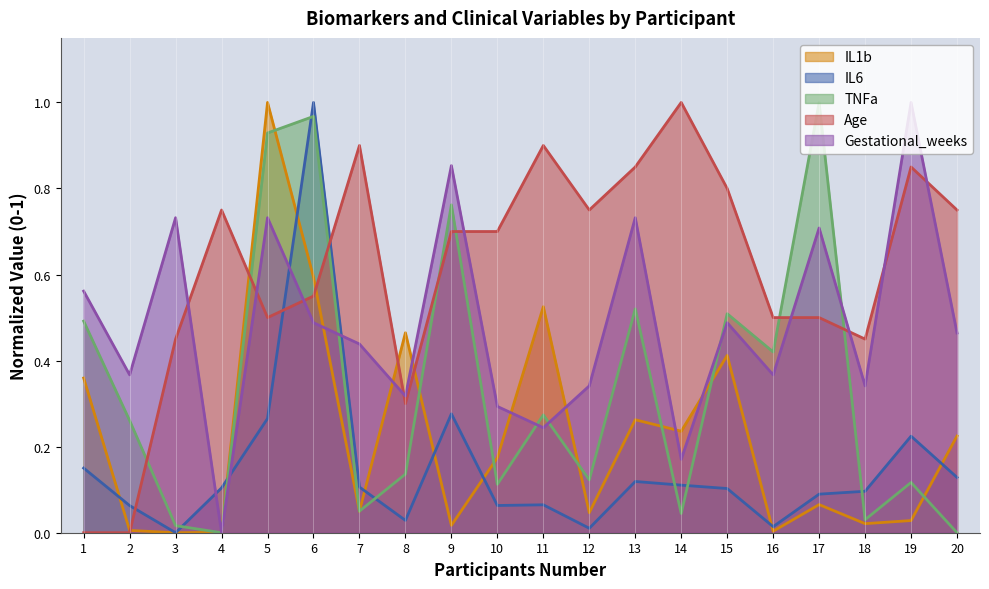

How many interior local peaks does the Gestational_weeks series have?

7